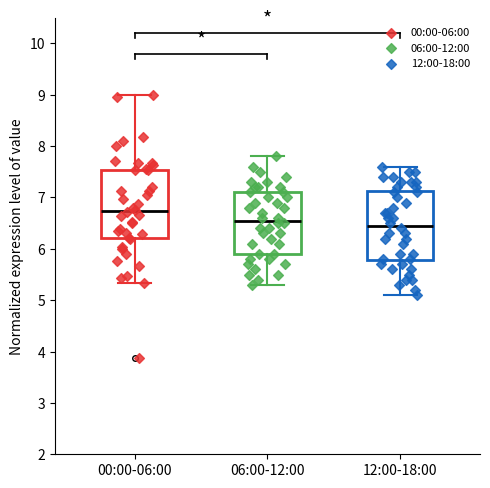

Where does the lower whisker of the box for 06:00-12:00 end on the y-axis? The values are not printed on the chart, so give them approximately, as read against the axis.

5.3